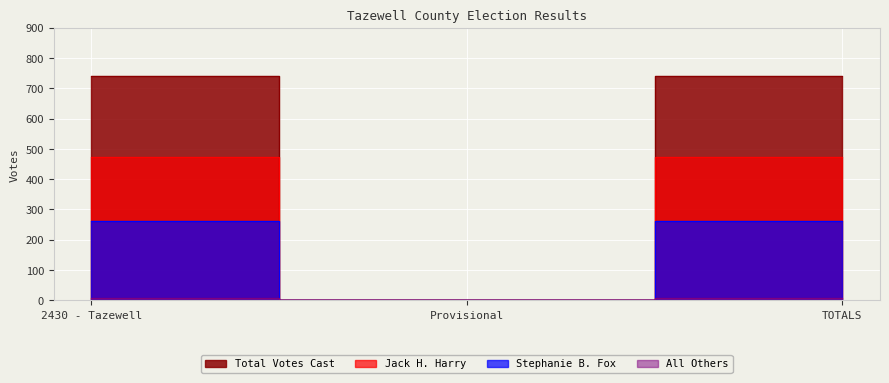

Does the chart display data point markers on the line(s)?

No